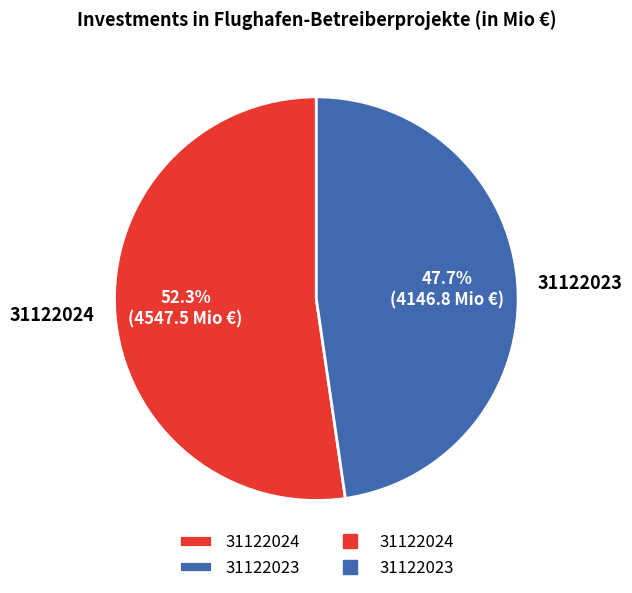

Count the number of slices in the pie.

2